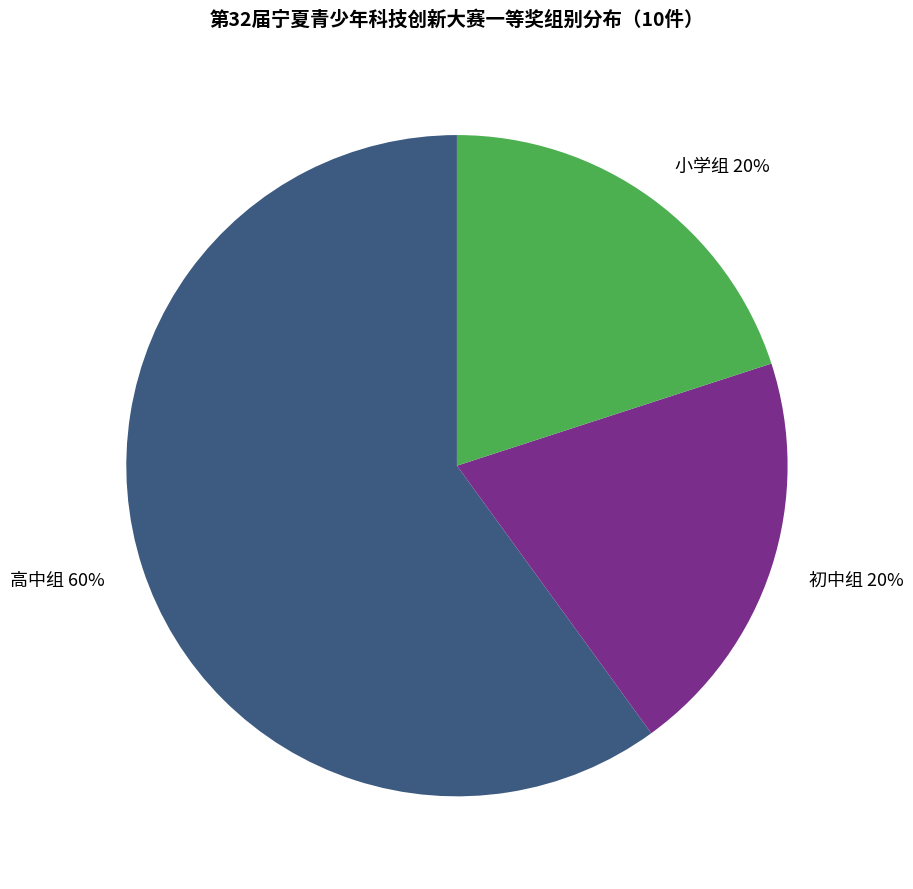

Does 高中组 account for over 50% of the chart?

Yes